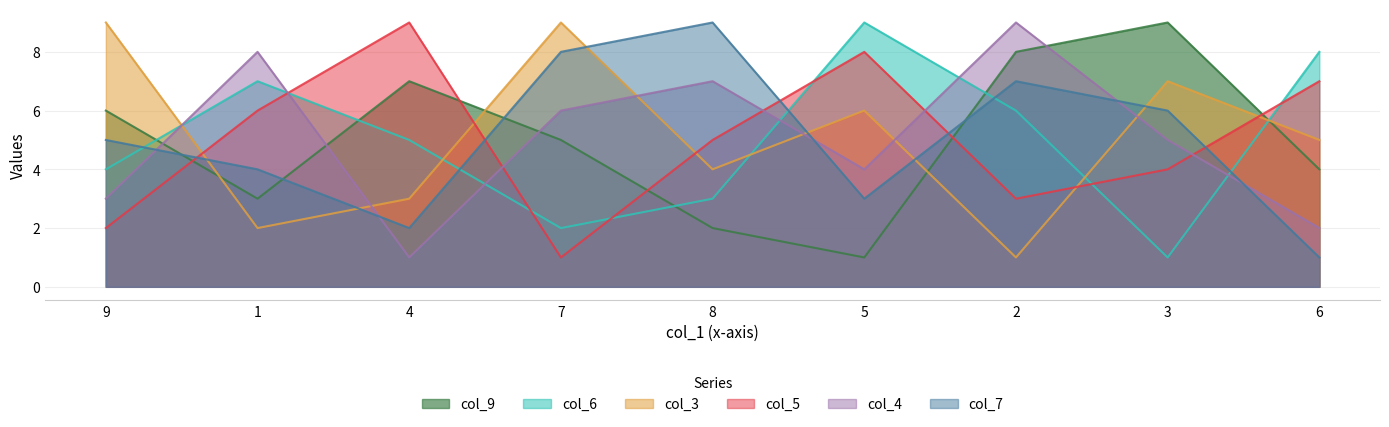

The value of col_6 at 6 is 4. True or false?

False